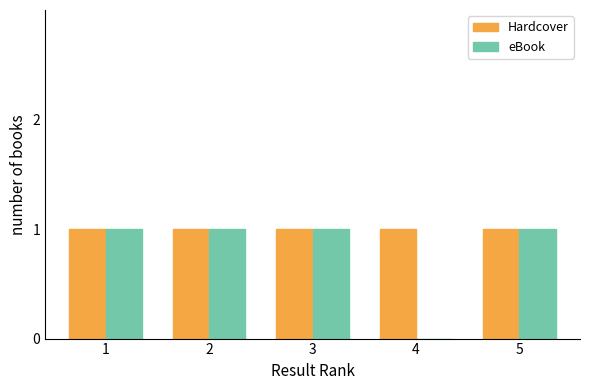

The eBook series shows 2 at 3. True or false?

False